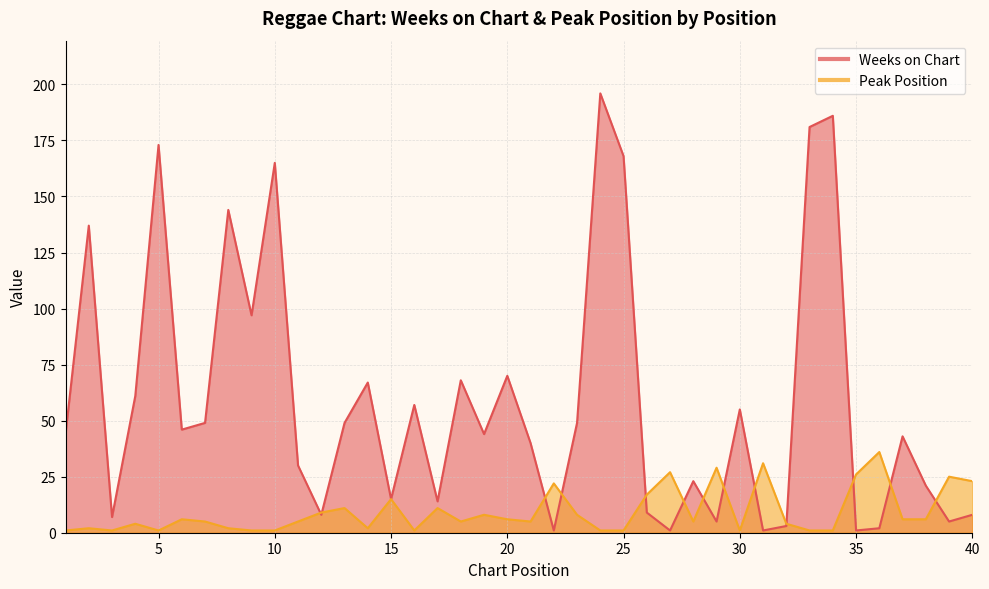

The value of Peak Position at 22 is 22. True or false?

True